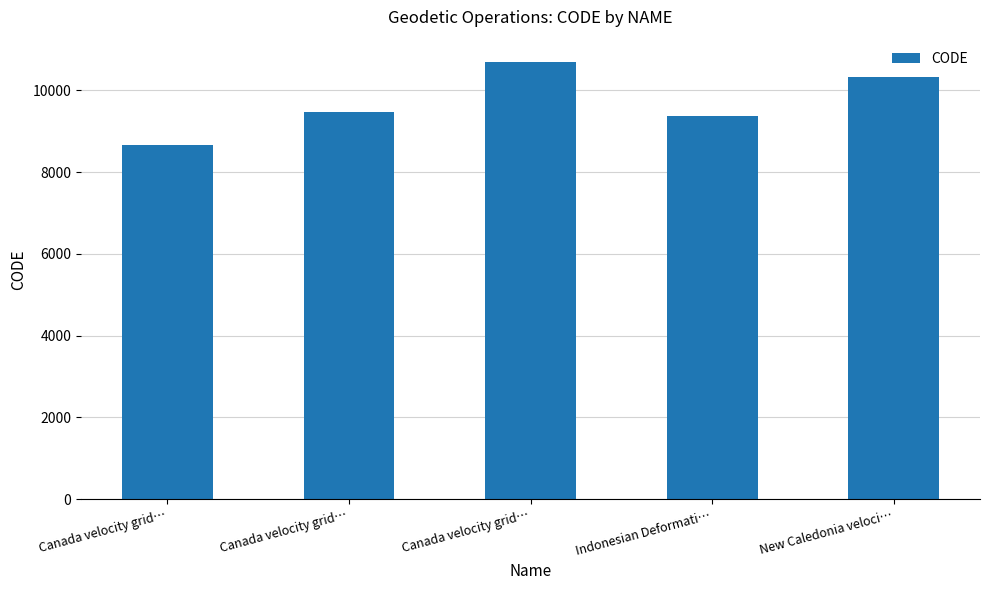

What is the difference between the maximum and minimum values?

2031